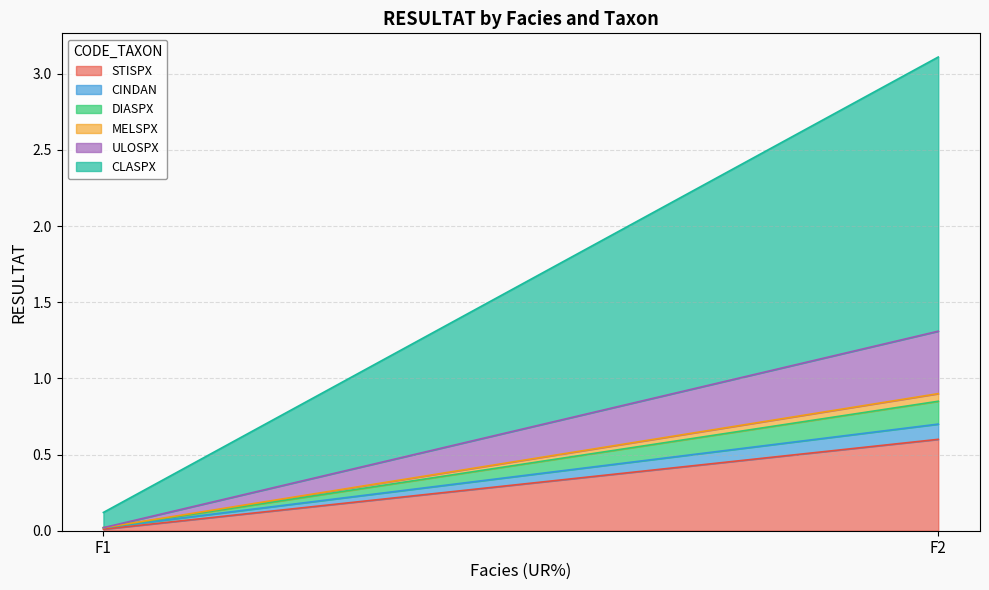

How many positive values does the ULOSPX series have?

1